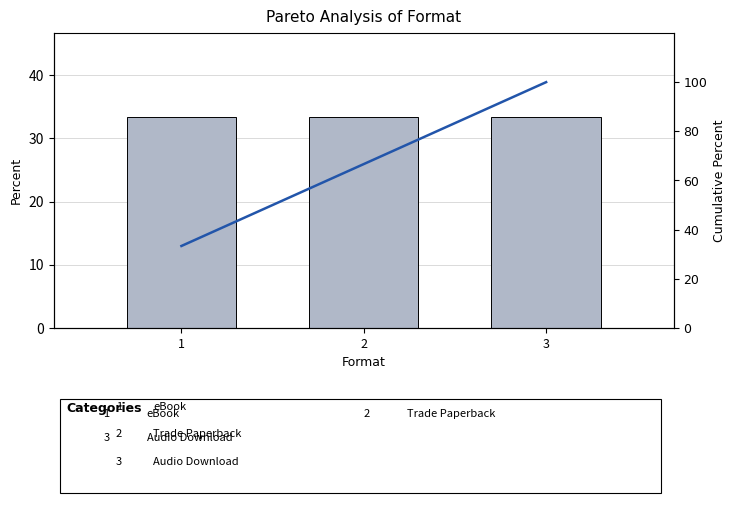

At which label does Key reach its minimum?

1